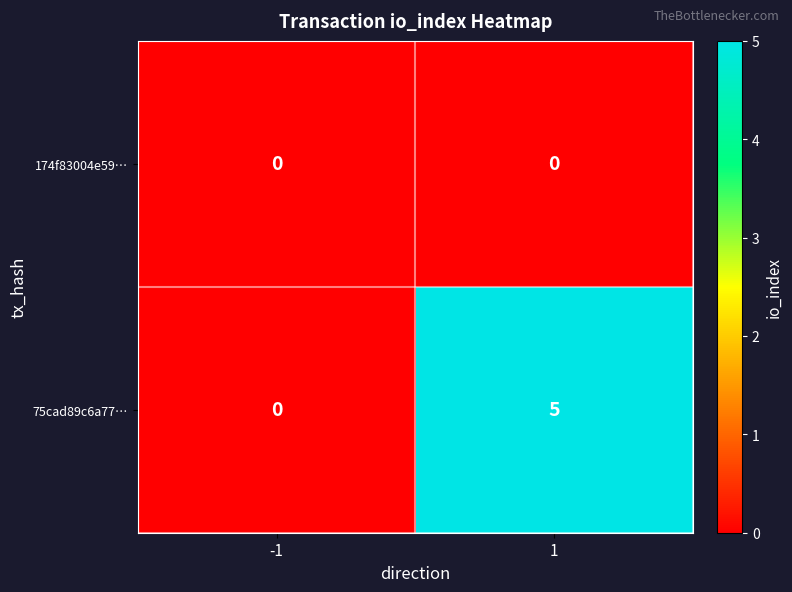

What is the difference between the 75cad89c6a77… values at 1 and -1?

5